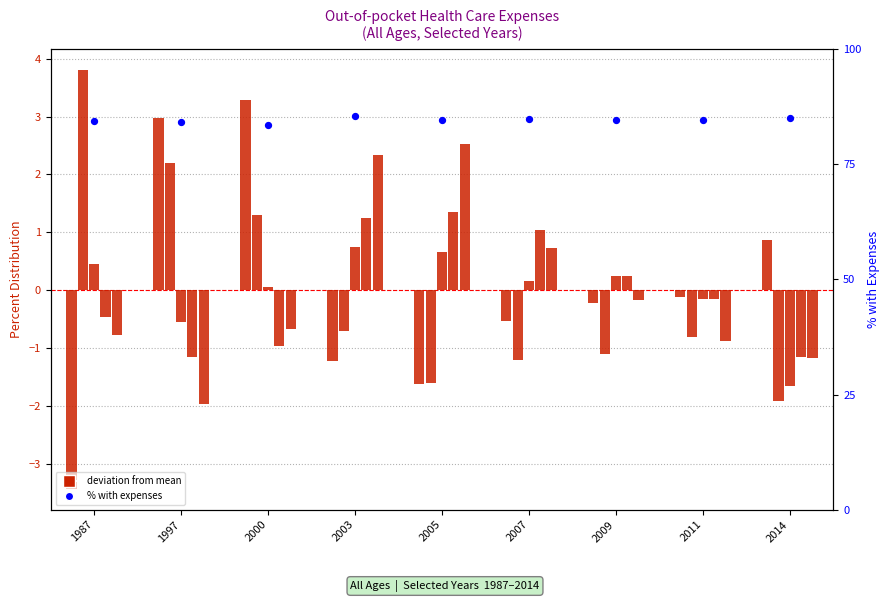

Which series contains the lowest Y value?

$1-$99